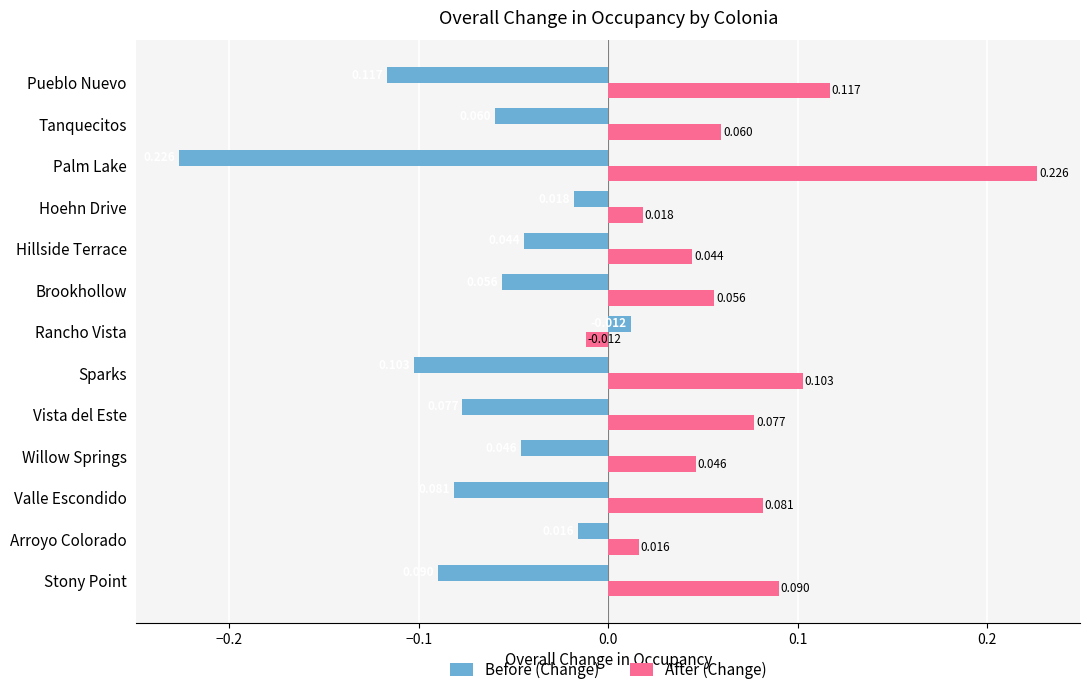

Where is After (Change) nearest to the value 0?

Rancho Vista